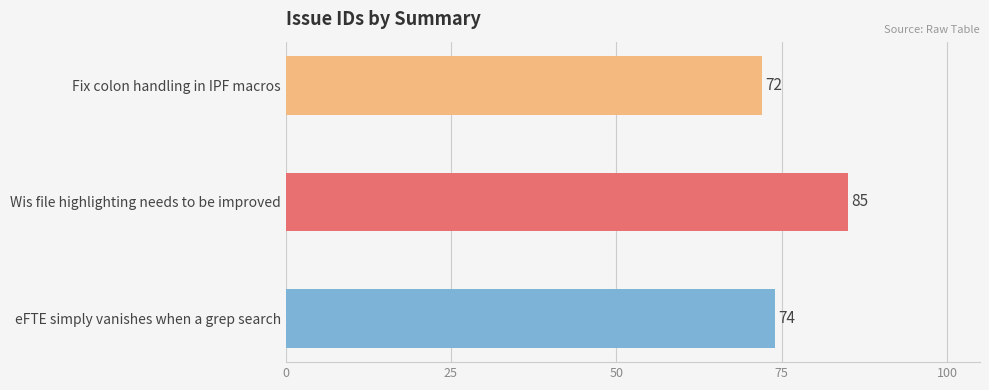

What value does the data have at eFTE simply vanishes when a grep search, to the nearest 5?

75